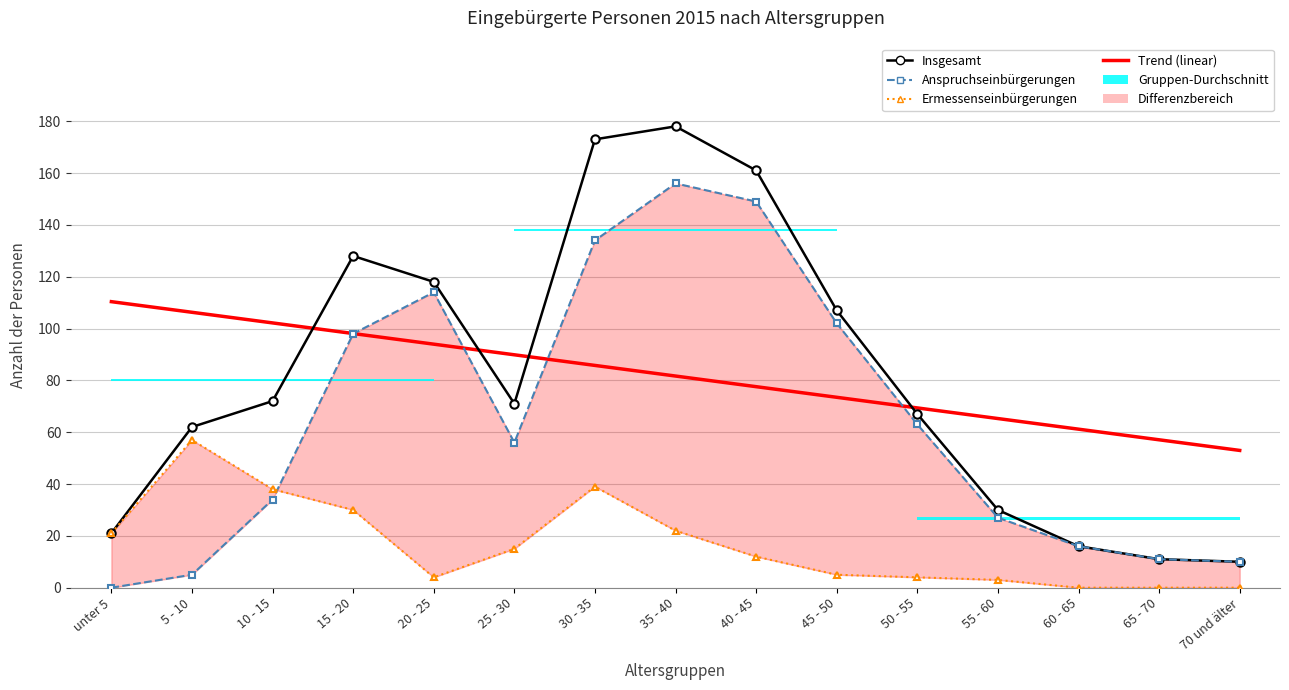

Rank the categories by Trend (linear) value from lowest to highest.

70 und älter, 65 - 70, 60 - 65, 55 - 60, 50 - 55, 45 - 50, 40 - 45, 35 - 40, 30 - 35, 25 - 30, 20 - 25, 15 - 20, 10 - 15, 5 - 10, unter 5